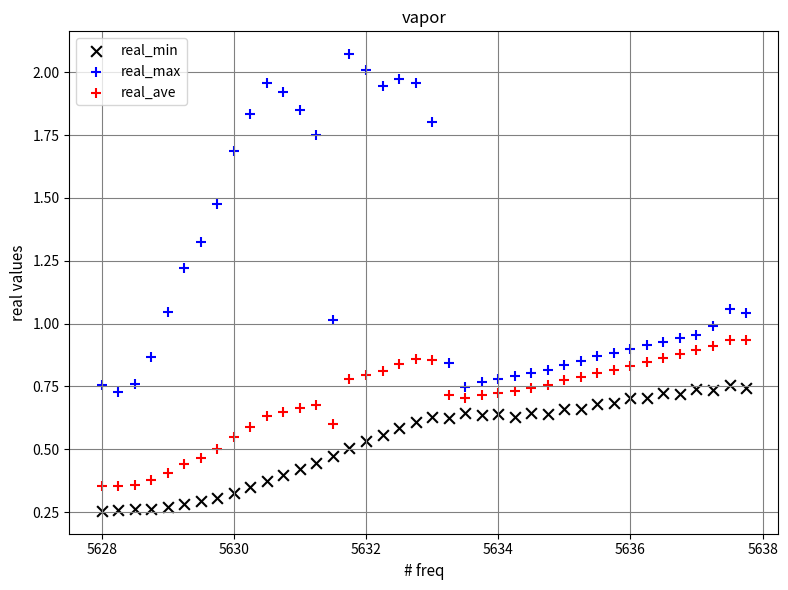

Which series contains the highest Y value?

real_max